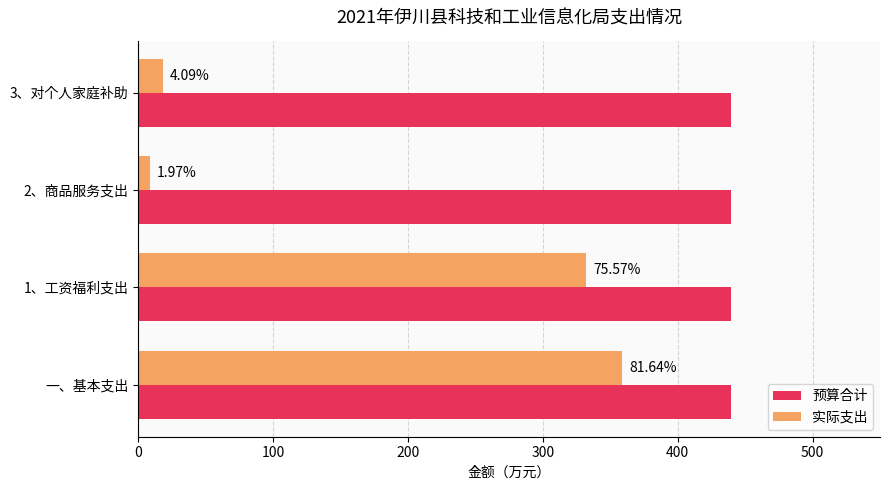

What are all the series names shown in the legend?

预算合计, 实际支出